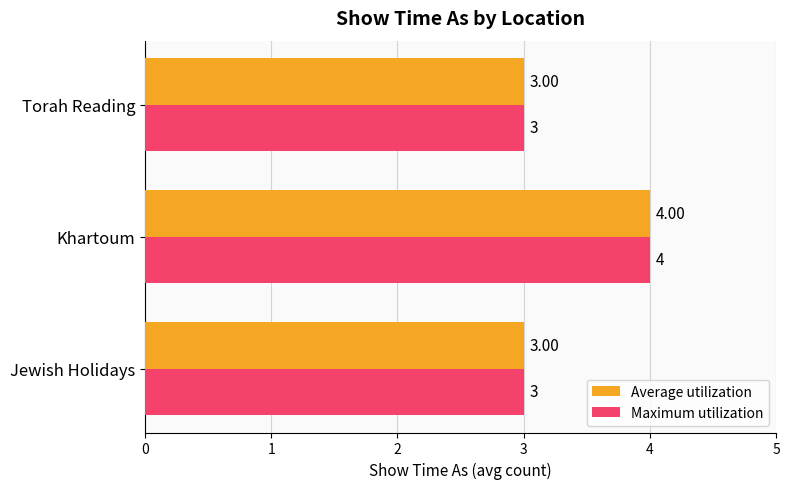

What is the smallest value displayed?

3